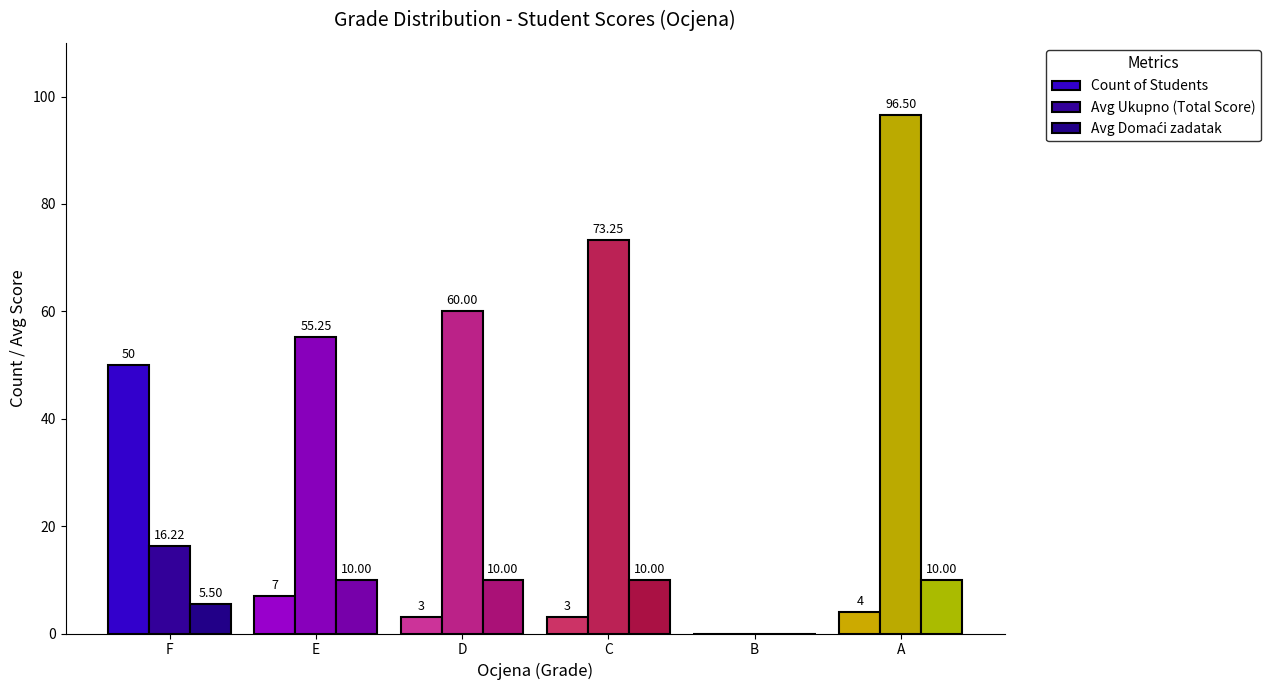

What is the value of the Count of Students bar at the 2nd from the left?

7.0